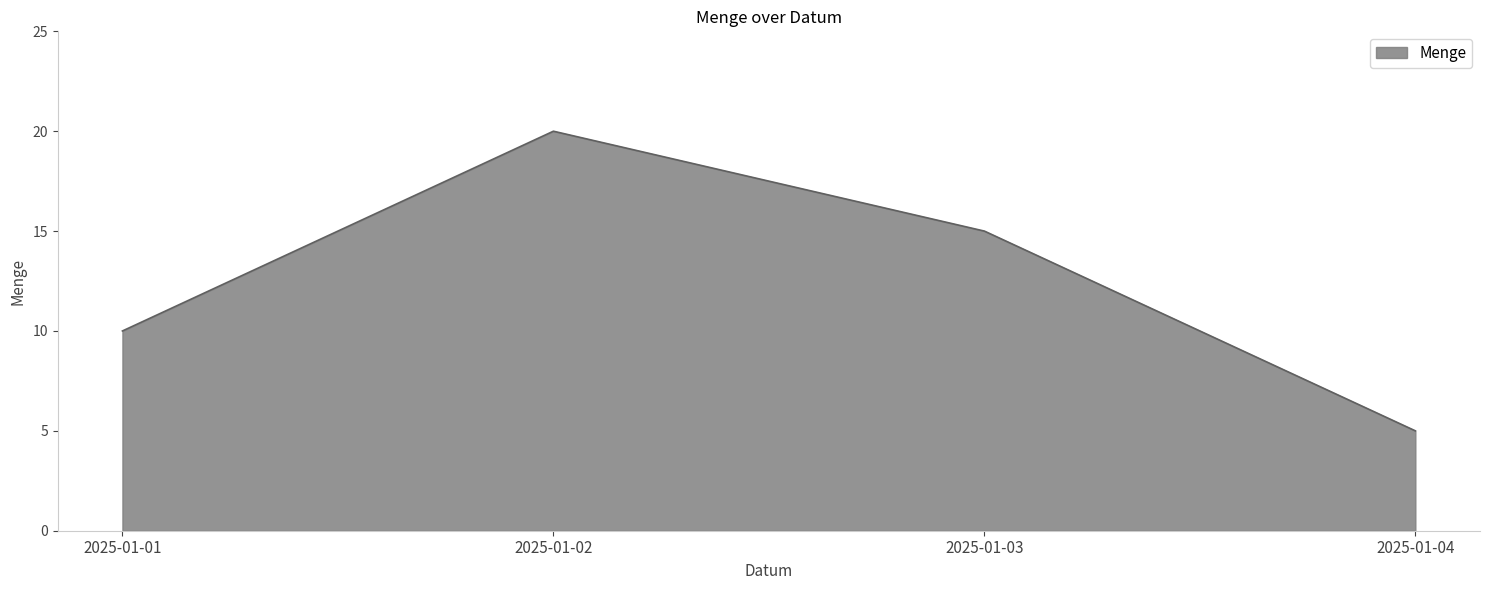

Reading left to right, what are all the values shown in this chart?

2025-01-01=10	2025-01-02=20	2025-01-03=15	2025-01-04=5